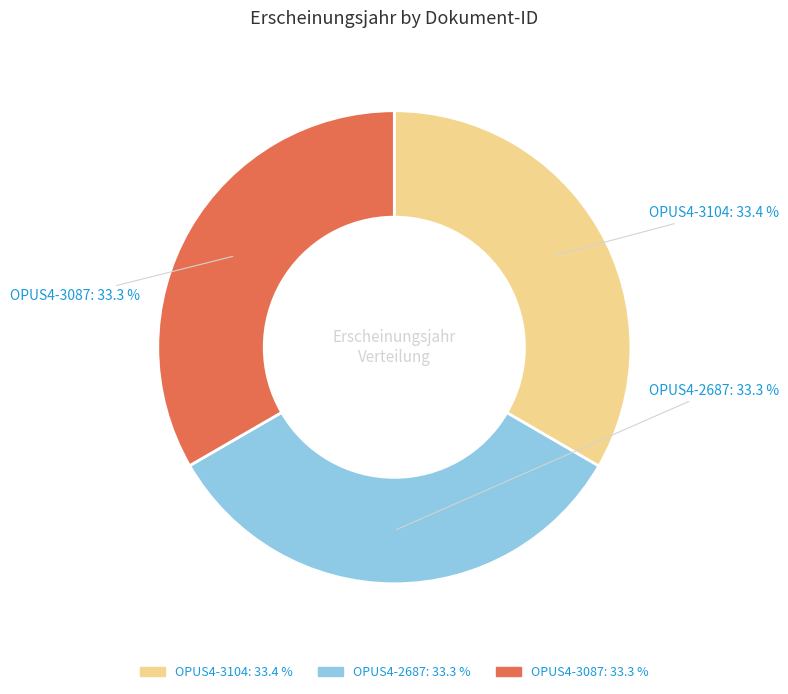

What is the ratio of the value at OPUS4-3104 to the value at OPUS4-3087?

1.0